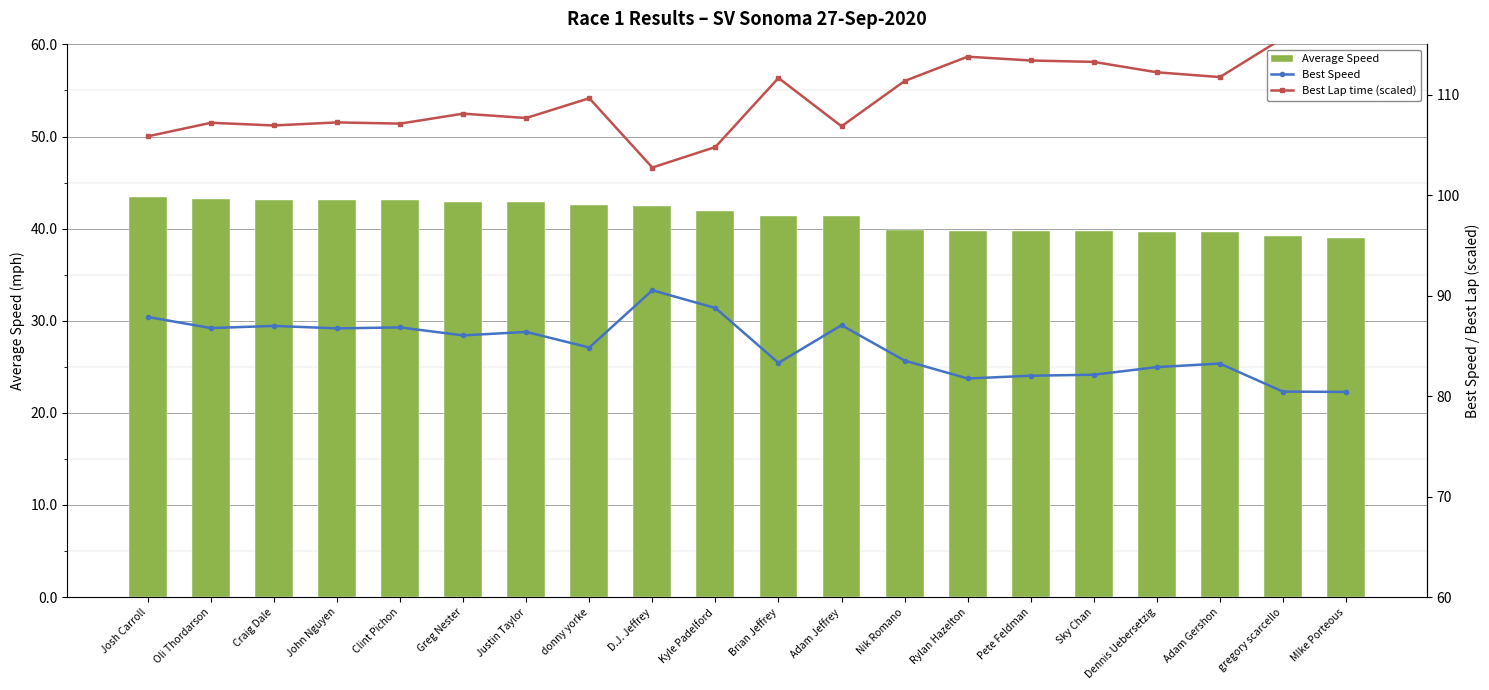

What is the label of the 9th bar from the left?

D.J. Jeffrey